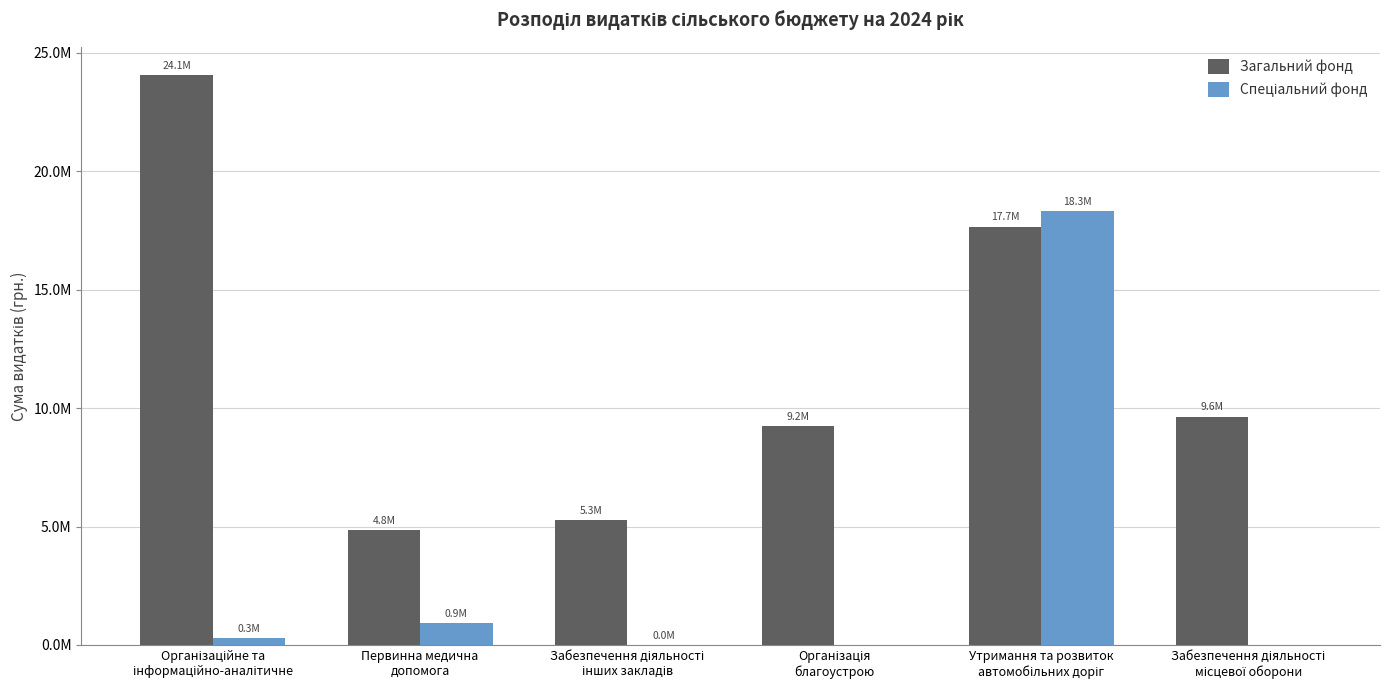

Which series has the widest spread of values?

Загальний фонд